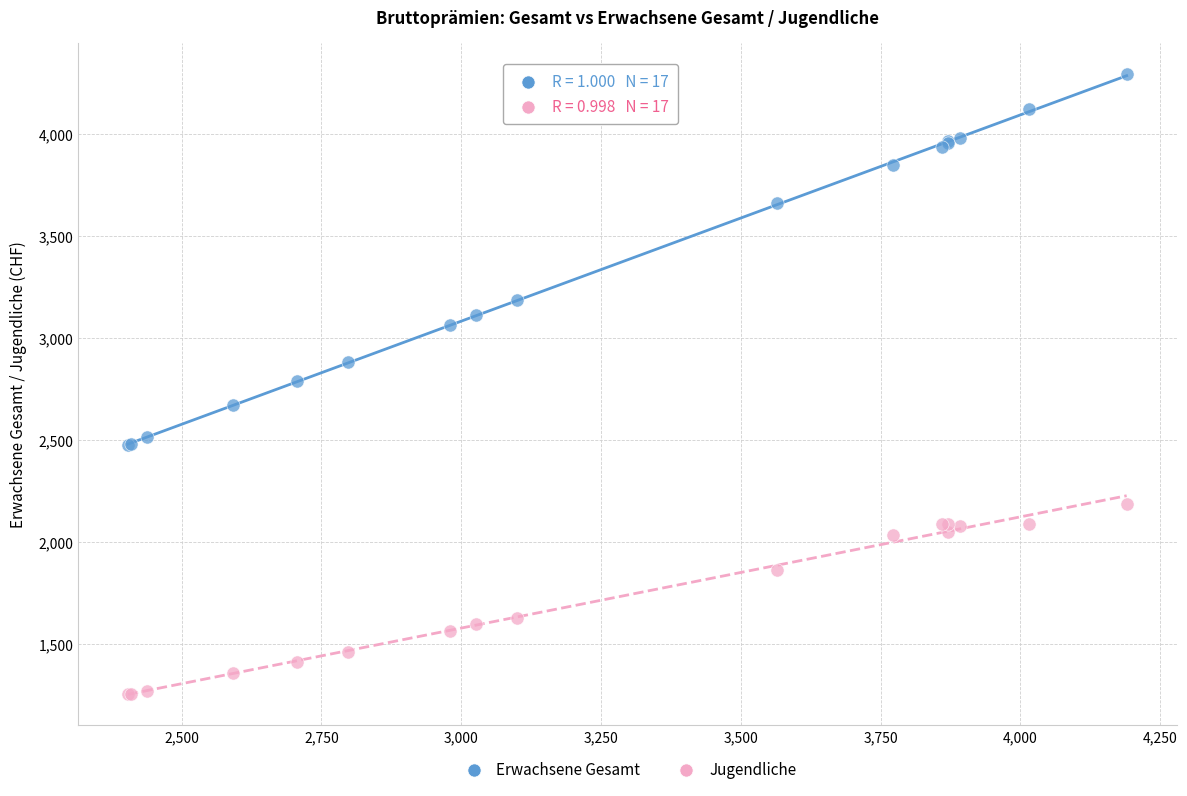

Which series reaches the maximum Y coordinate?

Erwachsene Gesamt